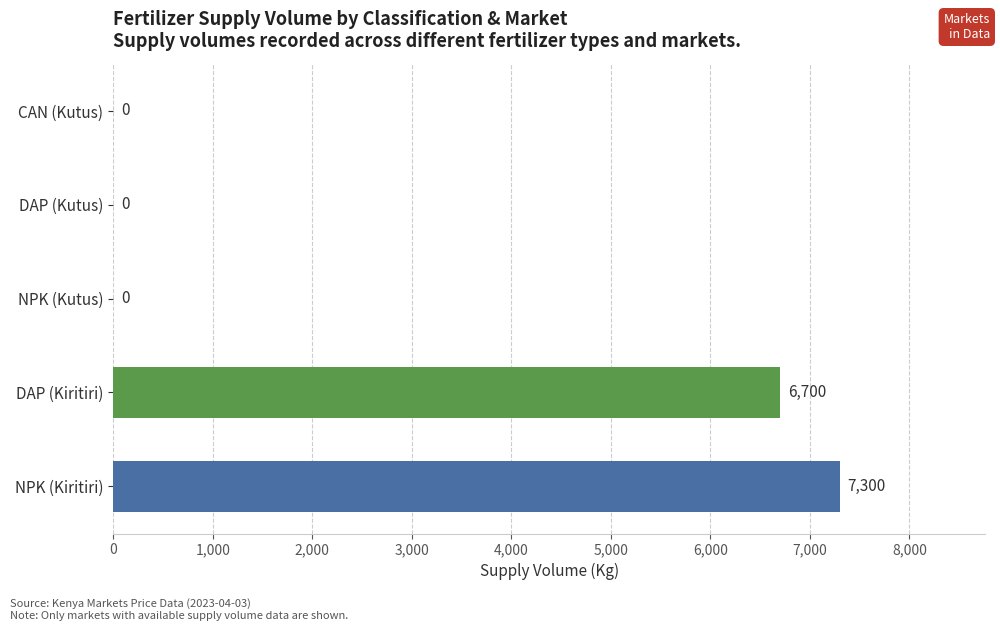

What is the change in value from DAP (Kiritiri) to DAP (Kutus)?

-6700